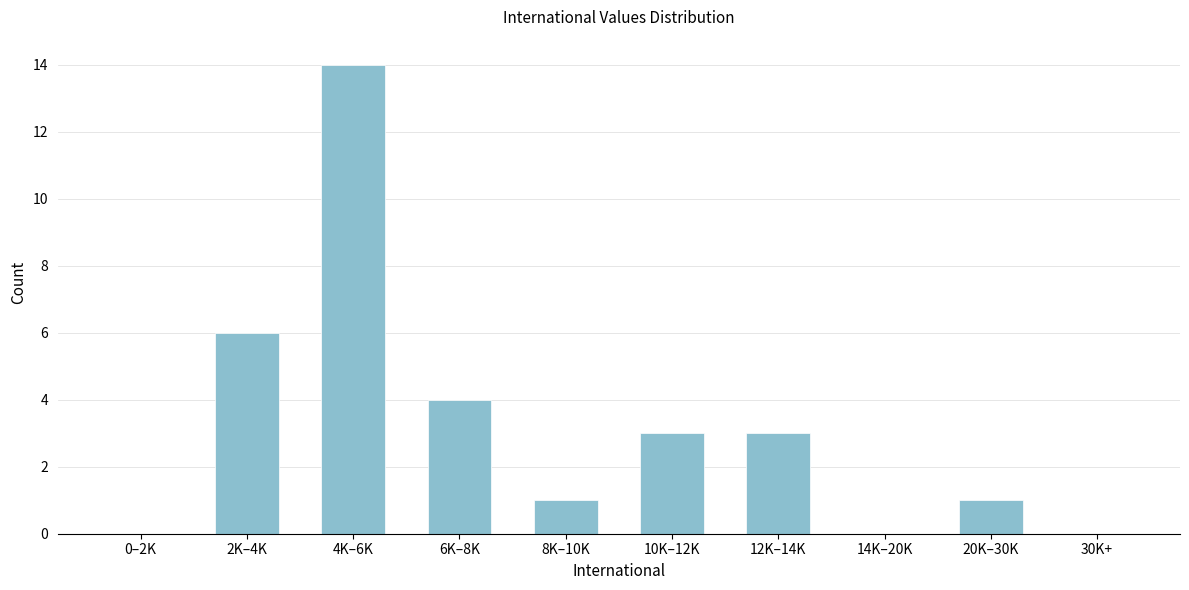

Reading right to left, extract all data points from this chart.

30K+=0	20K–30K=1	14K–20K=0	12K–14K=3	10K–12K=3	8K–10K=1	6K–8K=4	4K–6K=14	2K–4K=6	0–2K=0